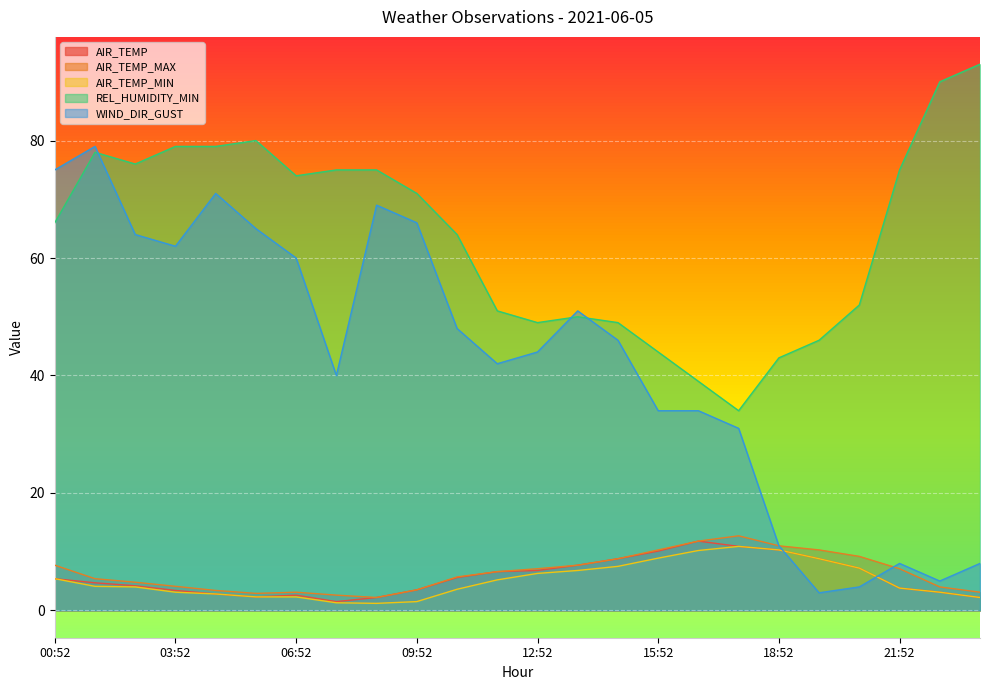

Which label corresponds to the largest value in the chart?

23:52